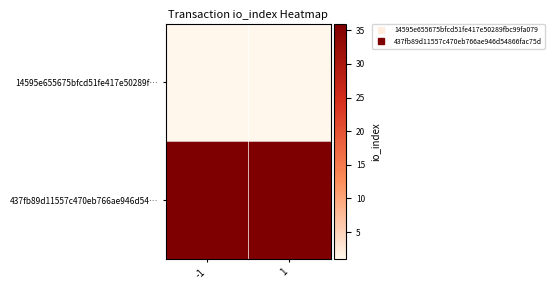

What is the total value across all series at 1?

37